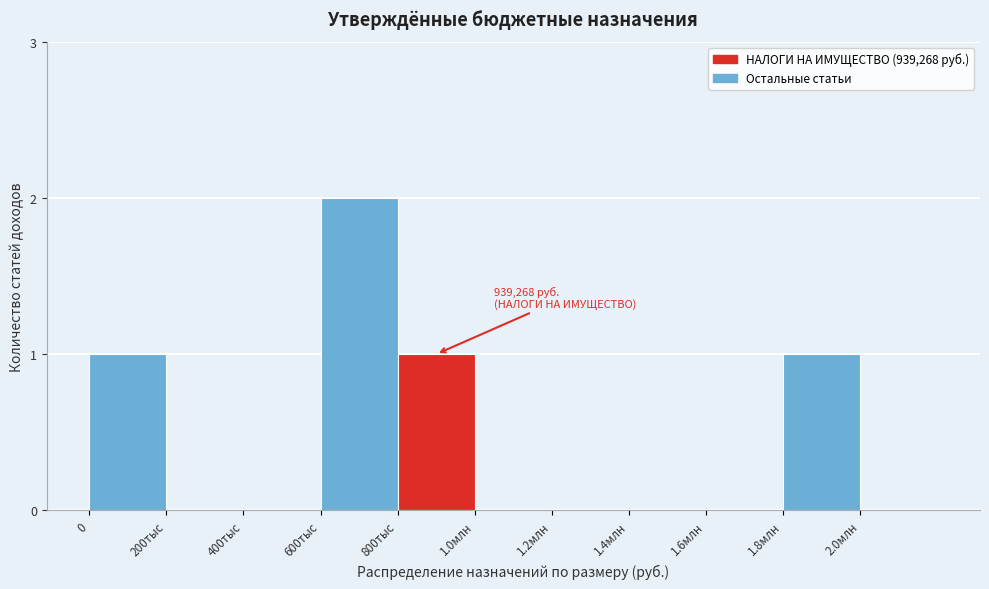

Reading left to right, what are all the values shown in this chart?

0=1	200тыс=0	400тыс=0	600тыс=2	800тыс=1	1.0млн=0	1.2млн=0	1.4млн=0	1.6млн=0	1.8млн=1	2.0млн=0